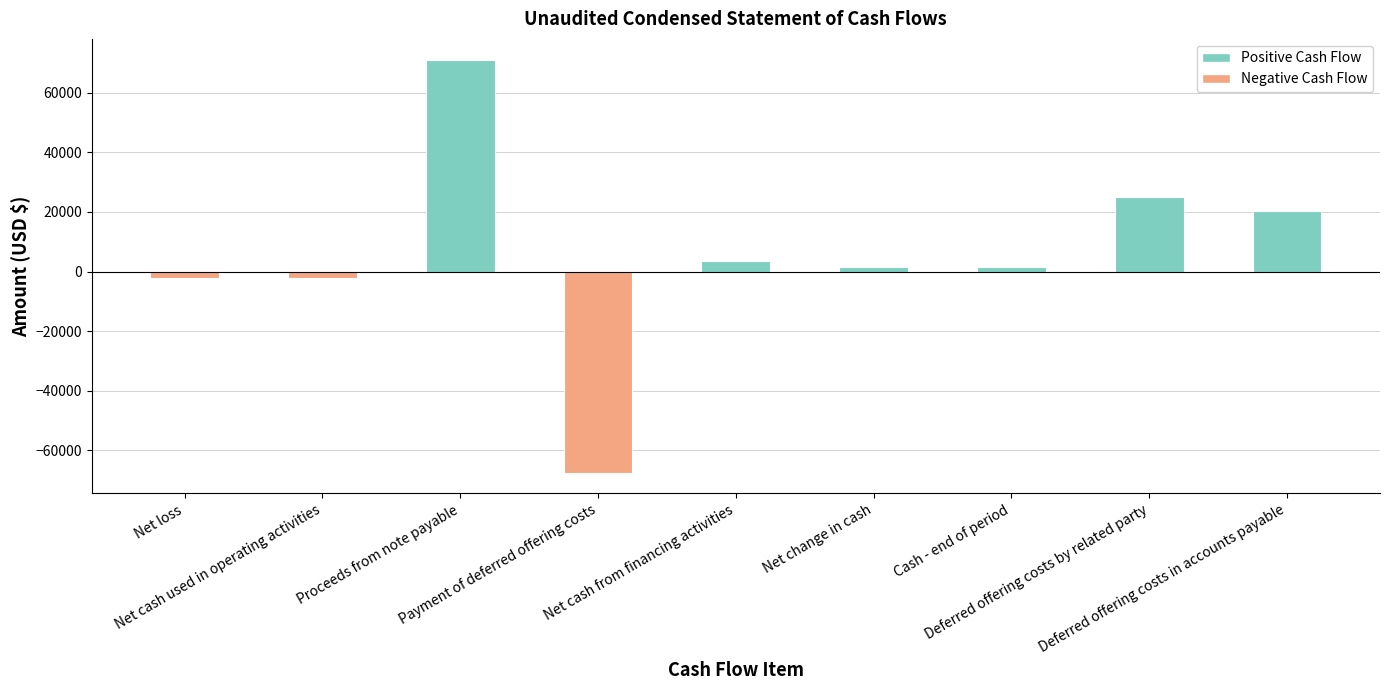

What is the difference between the maximum and second lowest values?

73228